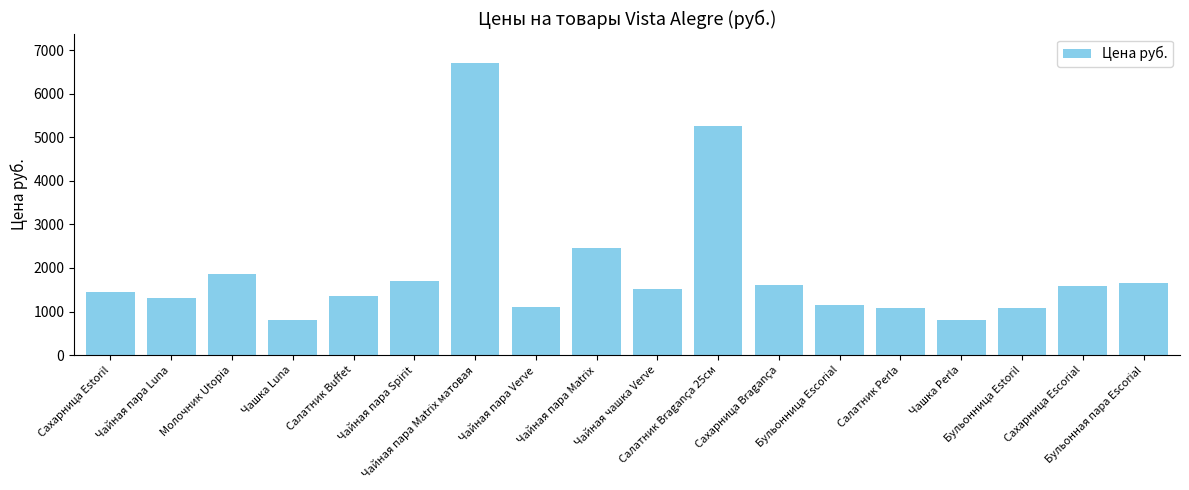

What is the value of the 7th bar from the left?

6708